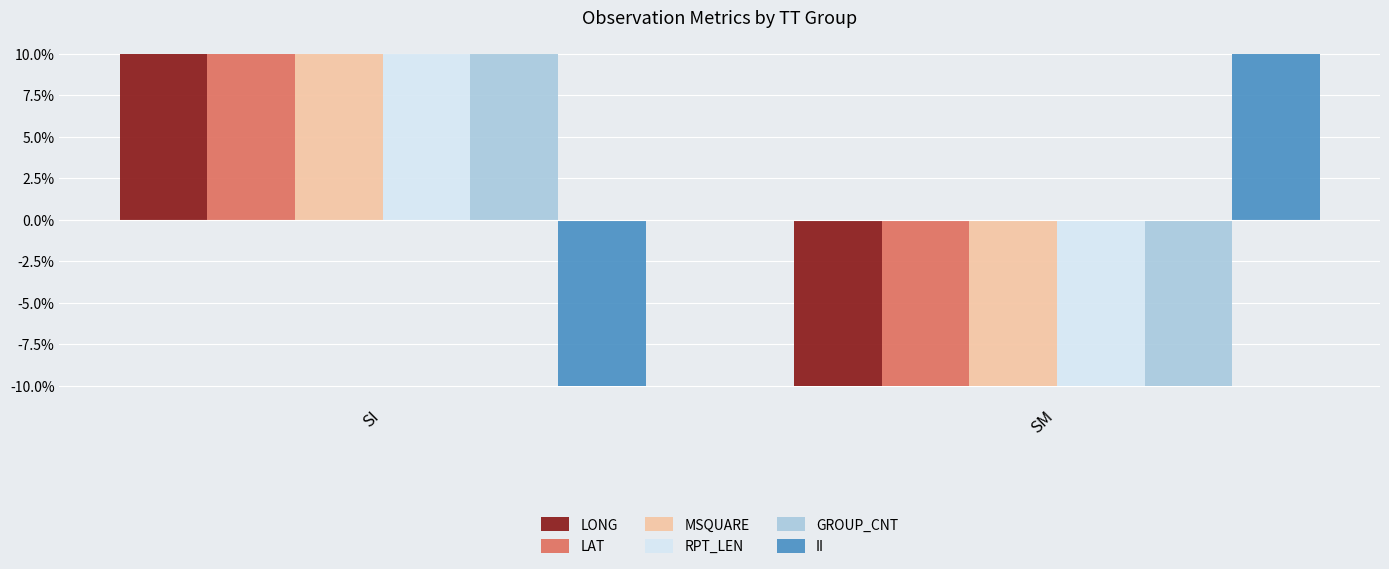

At which label does LONG reach its peak?

SI